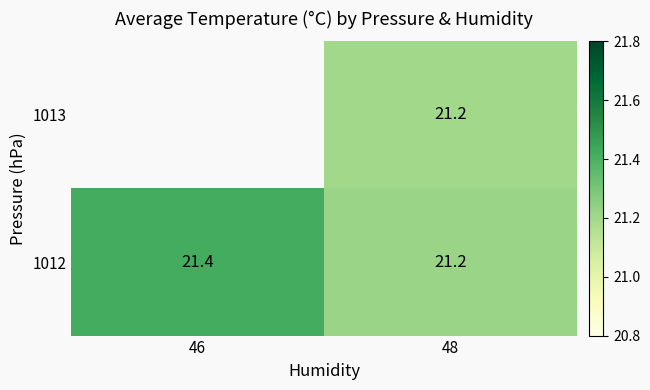

How many distinct data groups are displayed?

2